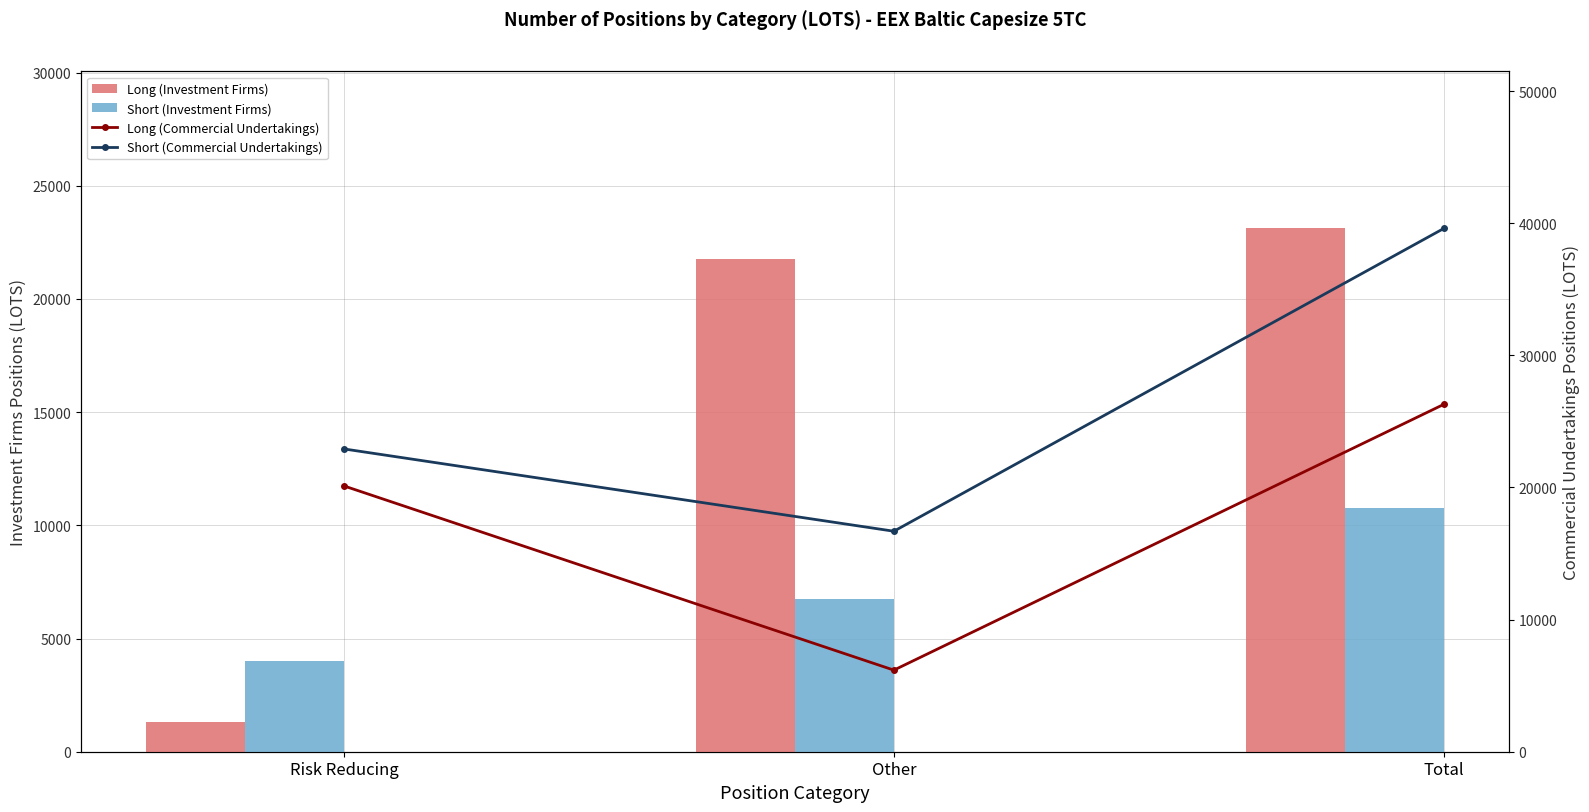

At which label is Long (Investment Firms) closest to 12223?

Other